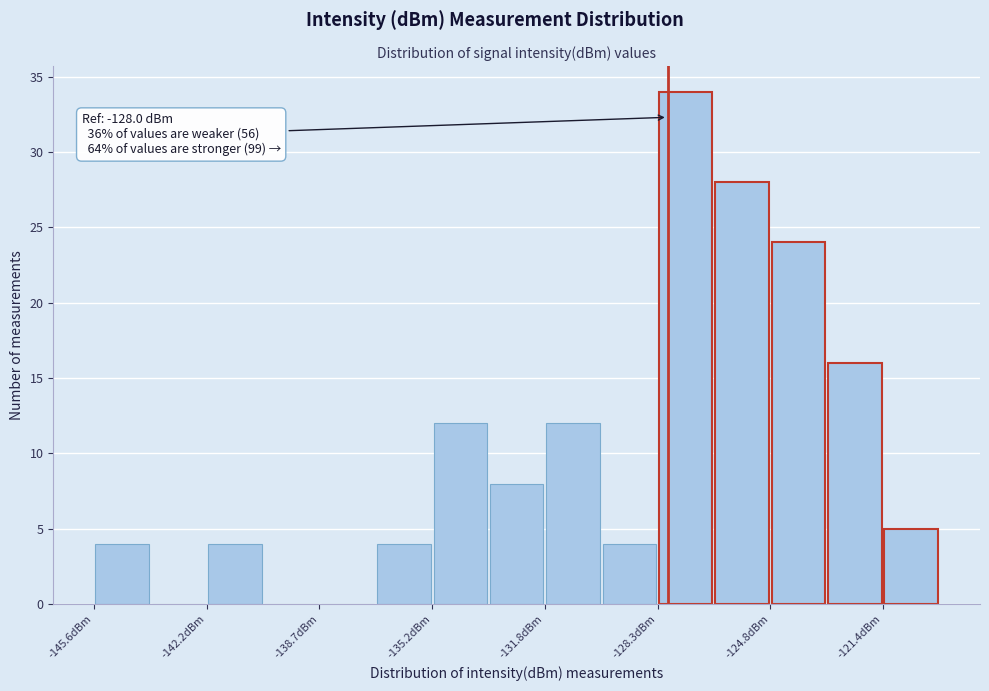

Read against the x-axis, roughly where is the centre of the tallest bar?

-127.5